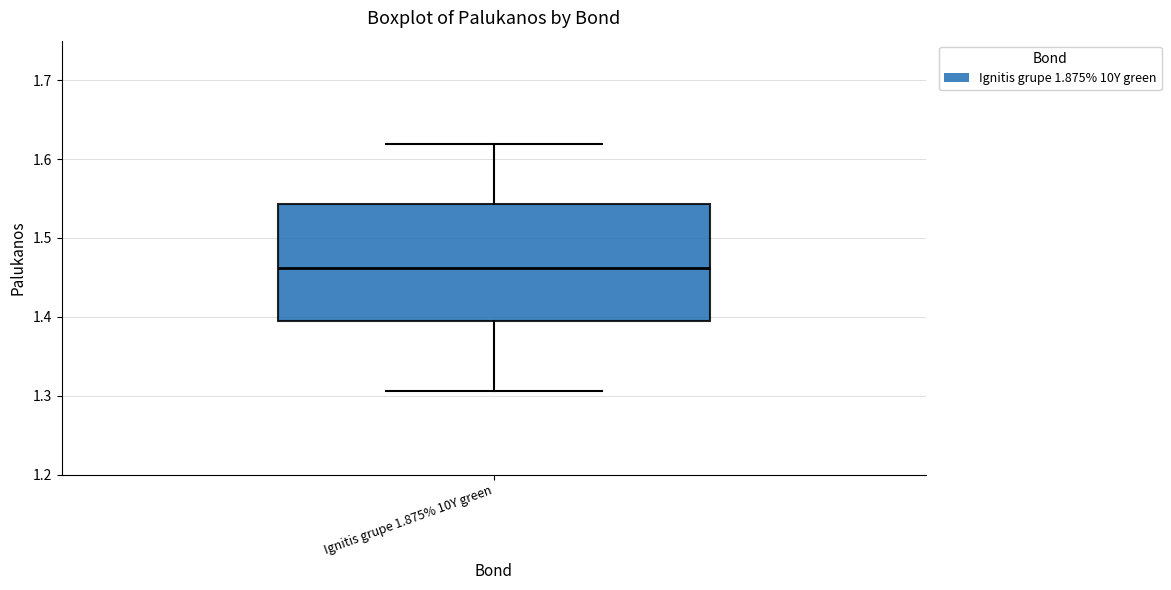

Transcribe this box plot: give where the median line is, the range the box spans, and where the two whiskers end, as read against the y-axis. The values are not printed on the chart, so give them approximately, as read against the axis.

median 1.46, box 1.39 to 1.54, whiskers 1.31 to 1.62